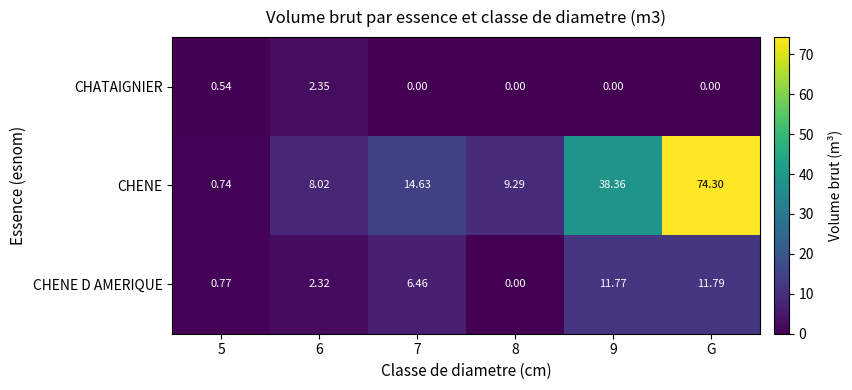

Is the value of CHENE D AMERIQUE at G greater than the value of CHATAIGNIER at 7?

Yes